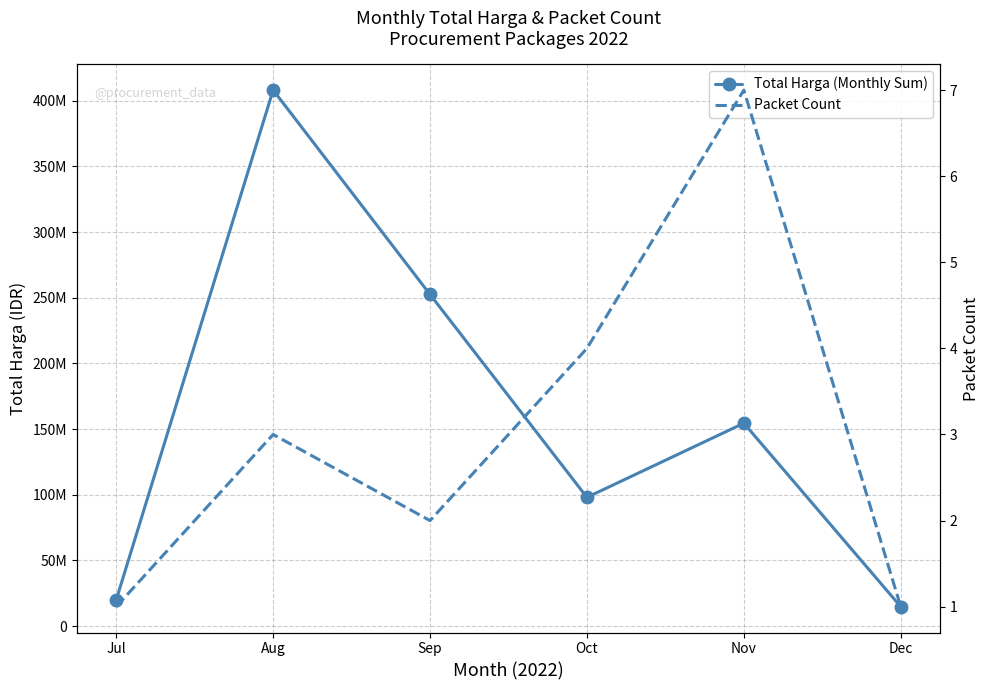

Reading right to left, extract all data points from this chart.

Total Harga (Monthly Sum): Dec=14750000	Nov=154445000	Oct=98000000	Sep=252477000	Aug=408075000	Jul=19950000
Packet Count: Dec=1	Nov=7	Oct=4	Sep=2	Aug=3	Jul=1